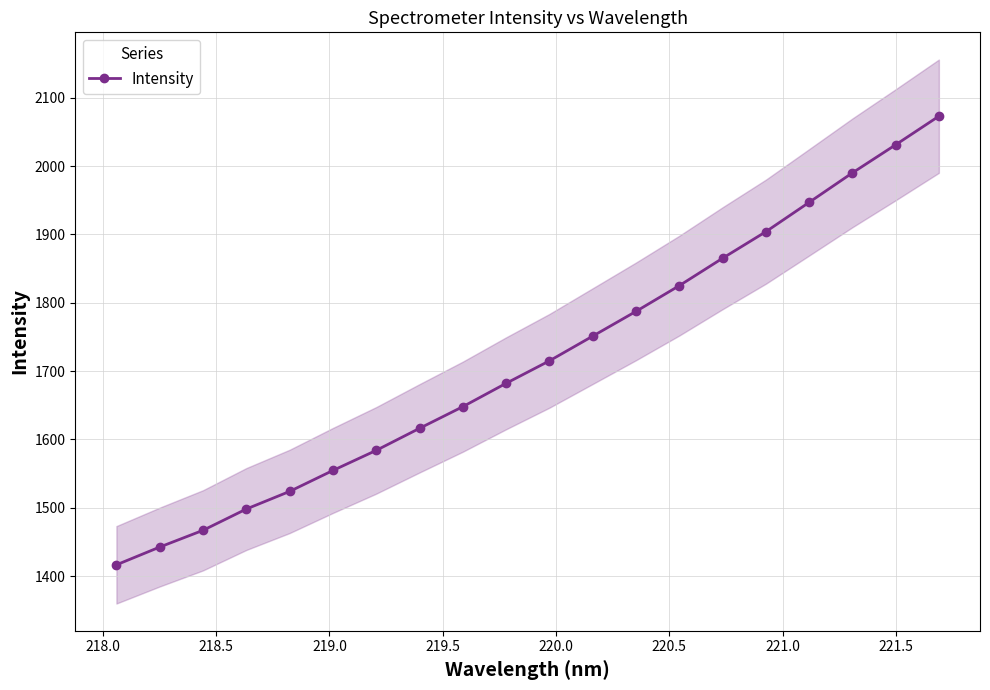

What is the greatest value displayed?

2072.9